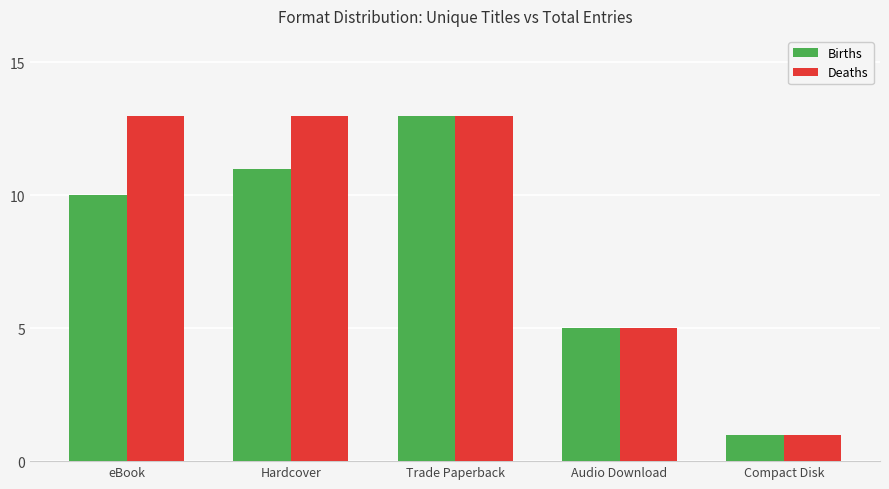

At how many categories does at least one series exceed 8?

3